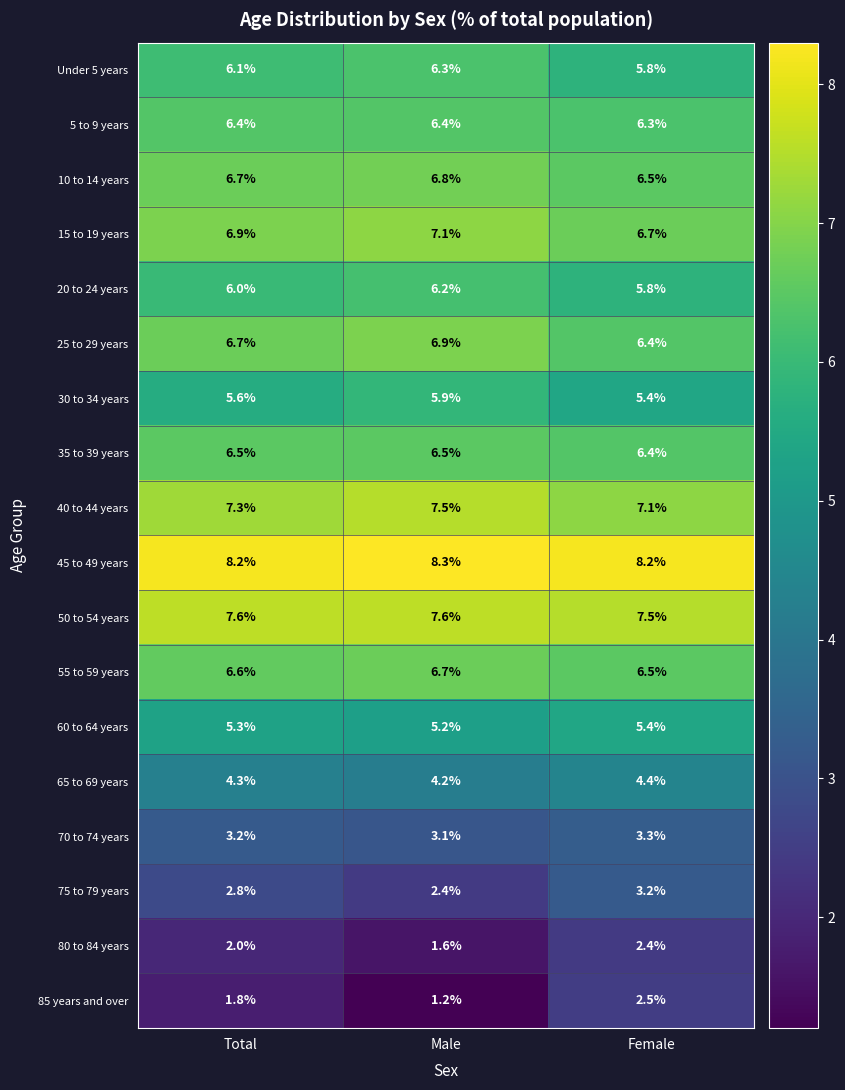

How many distinct data groups are displayed?

18